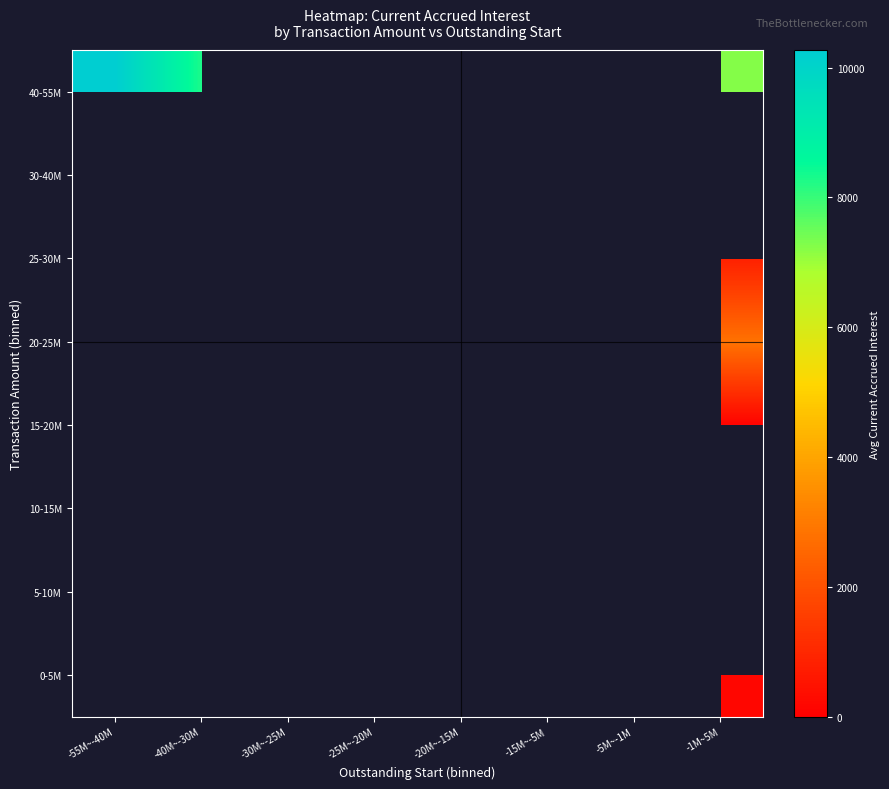

What is the greatest value displayed?

10268.8